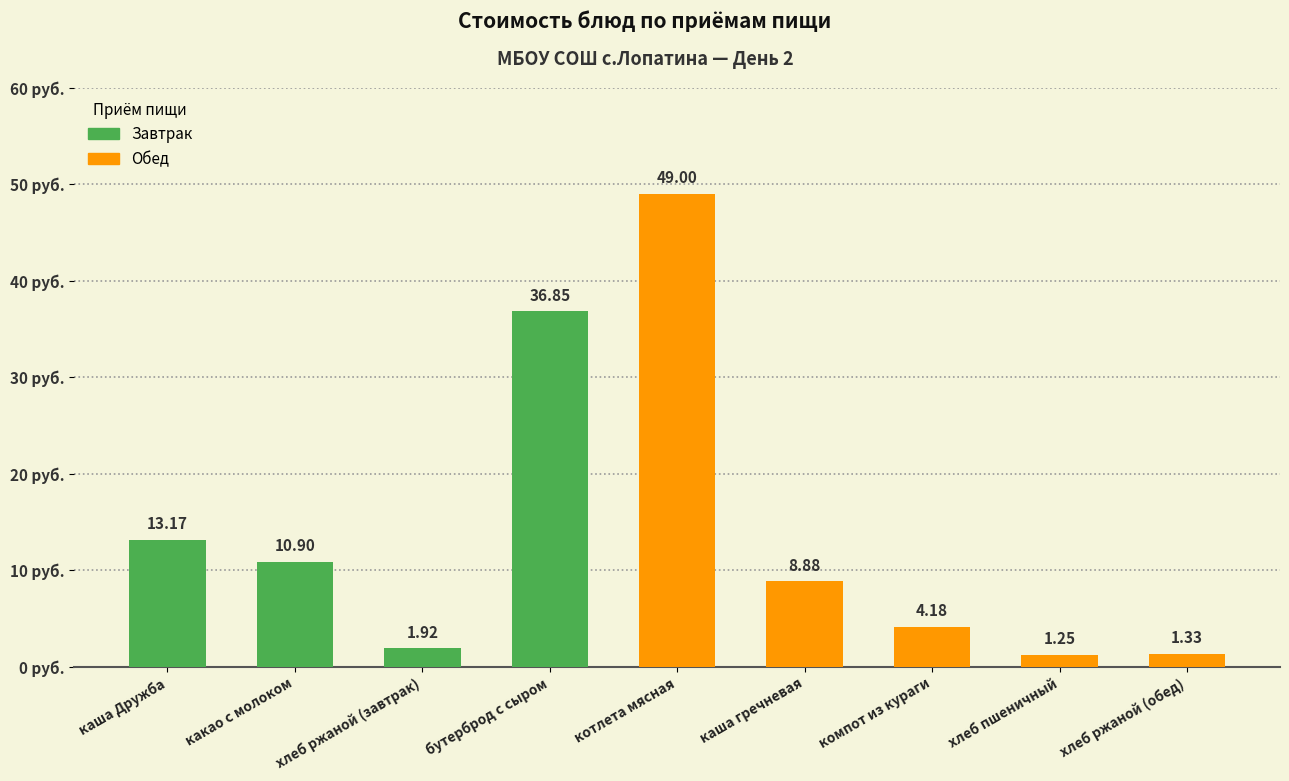

Count the number of values greater than 8.

5